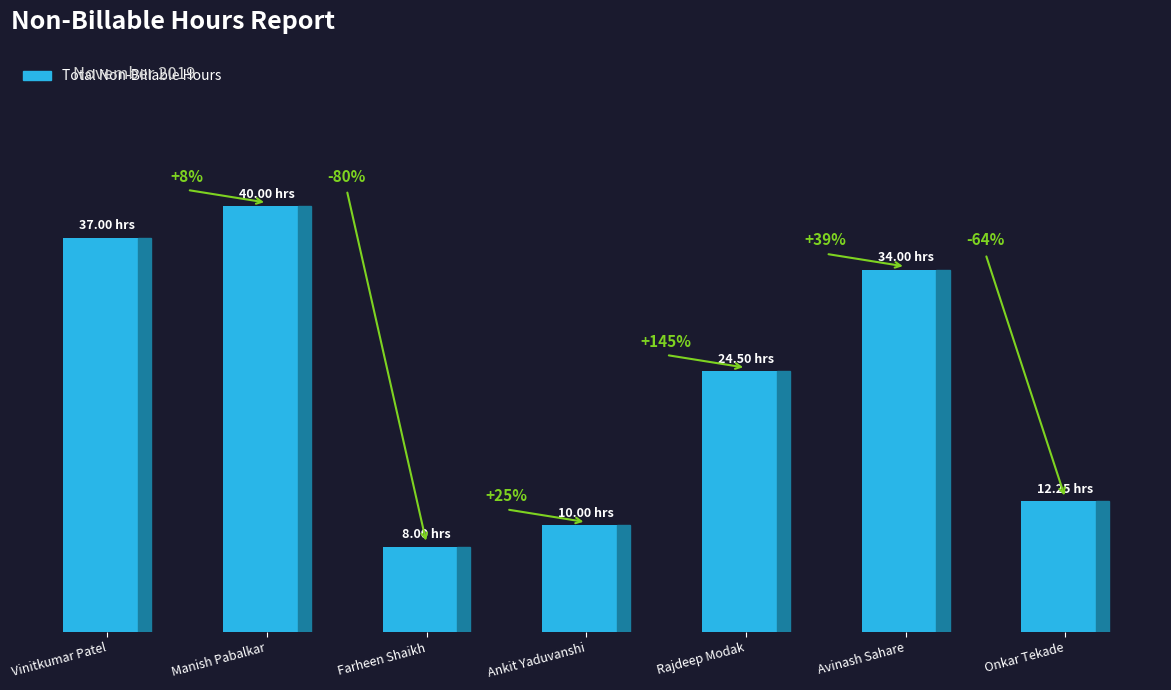

What position from the right is Rajdeep Modak?

3